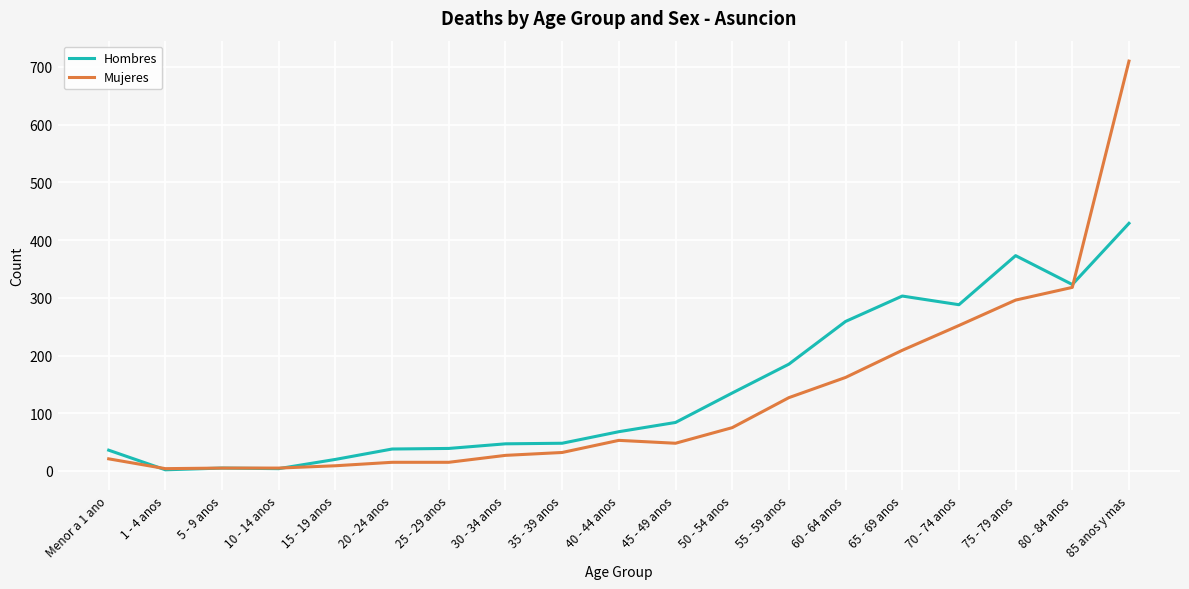

What is the spread (max minus min) of values at 30 - 34 anos?

20